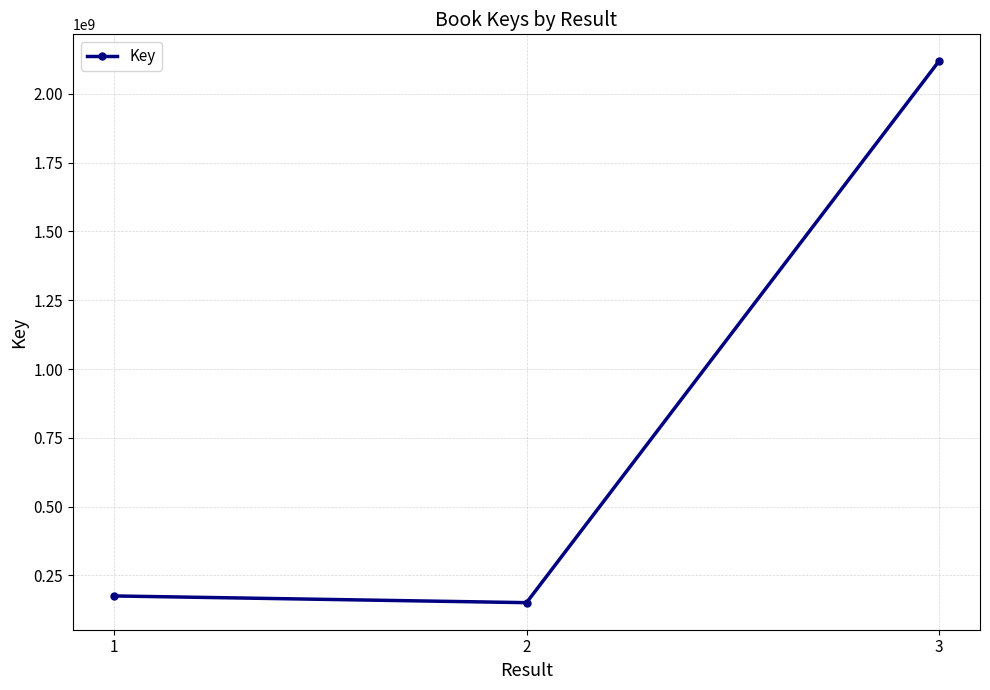

How many series are shown in this chart?

1